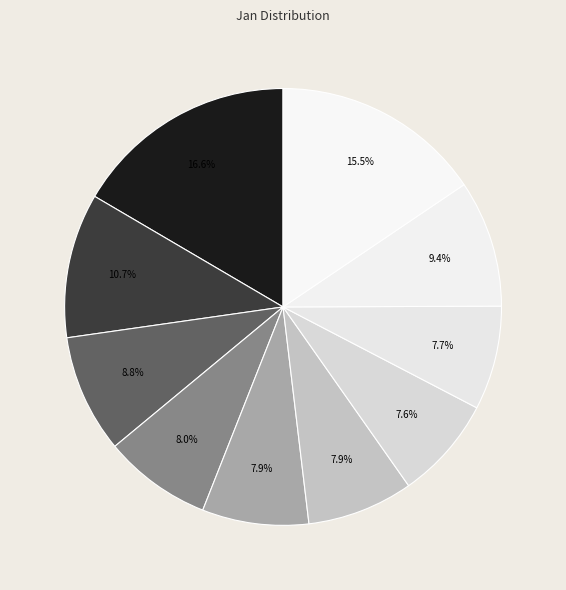

Rank the categories by value from lowest to highest.

pct65, pct75, pct55, pct45, pct35, pct25, pct85, pct15, pct95, pct05